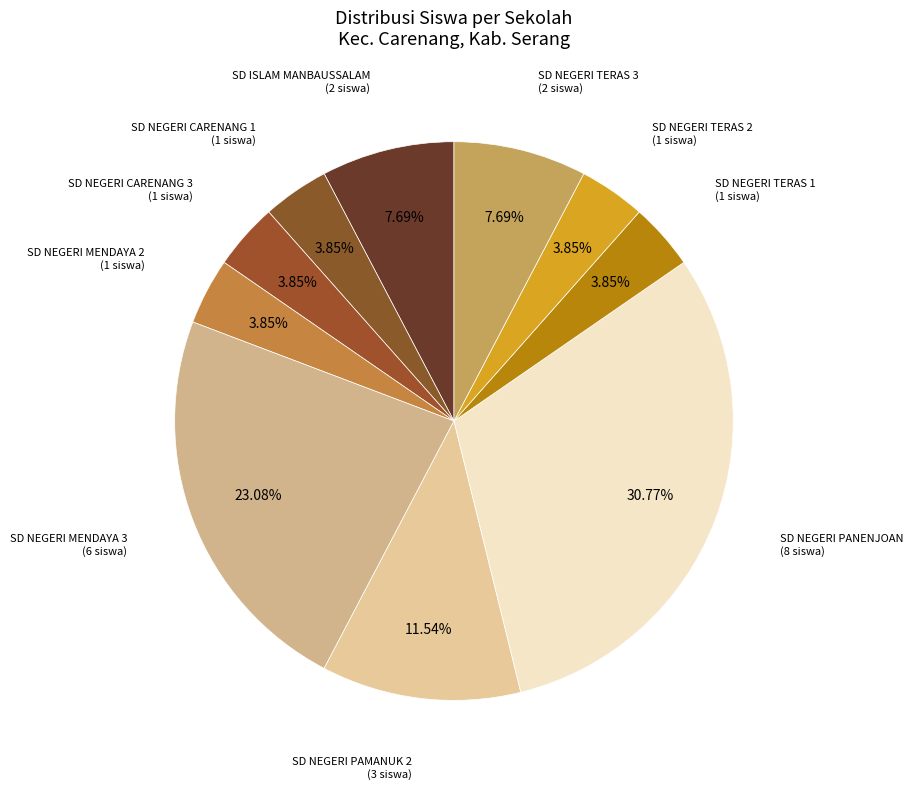

Rank the categories by value from lowest to highest.

SD NEGERI CARENANG 1, SD NEGERI CARENANG 3, SD NEGERI MENDAYA 2, SD NEGERI TERAS 1, SD NEGERI TERAS 2, SD ISLAM MANBAUSSALAM, SD NEGERI TERAS 3, SD NEGERI PAMANUK 2, SD NEGERI MENDAYA 3, SD NEGERI PANENJOAN